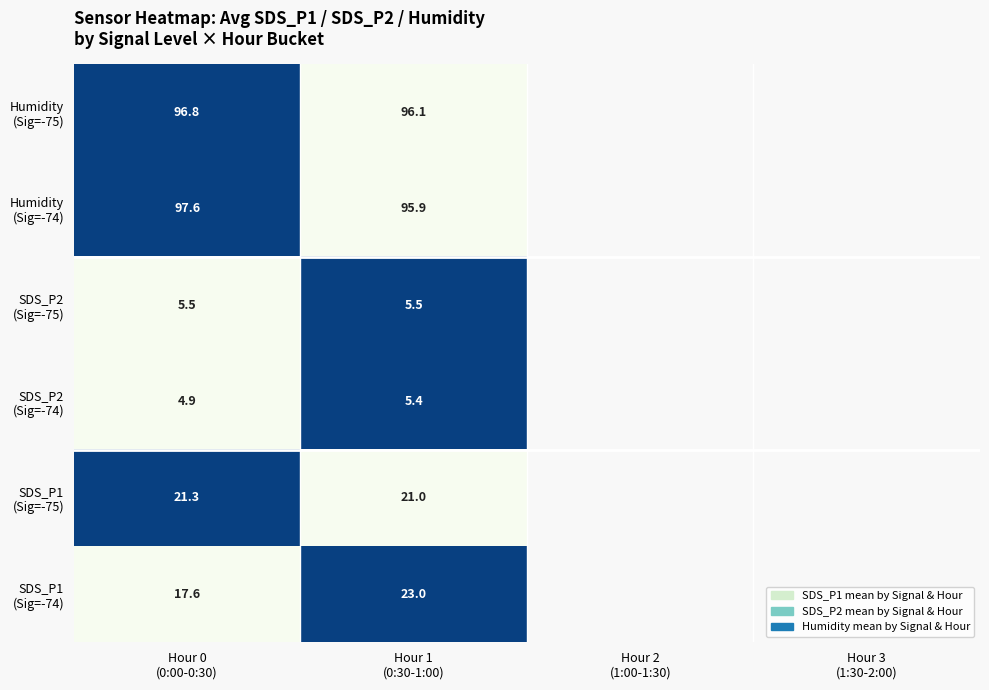

List the series in order of their peak value, lowest first.

SDS_P1 (Sig=-74), SDS_P1 (Sig=-75), SDS_P2 (Sig=-74), SDS_P2 (Sig=-75), Humidity (Sig=-74), Humidity (Sig=-75)